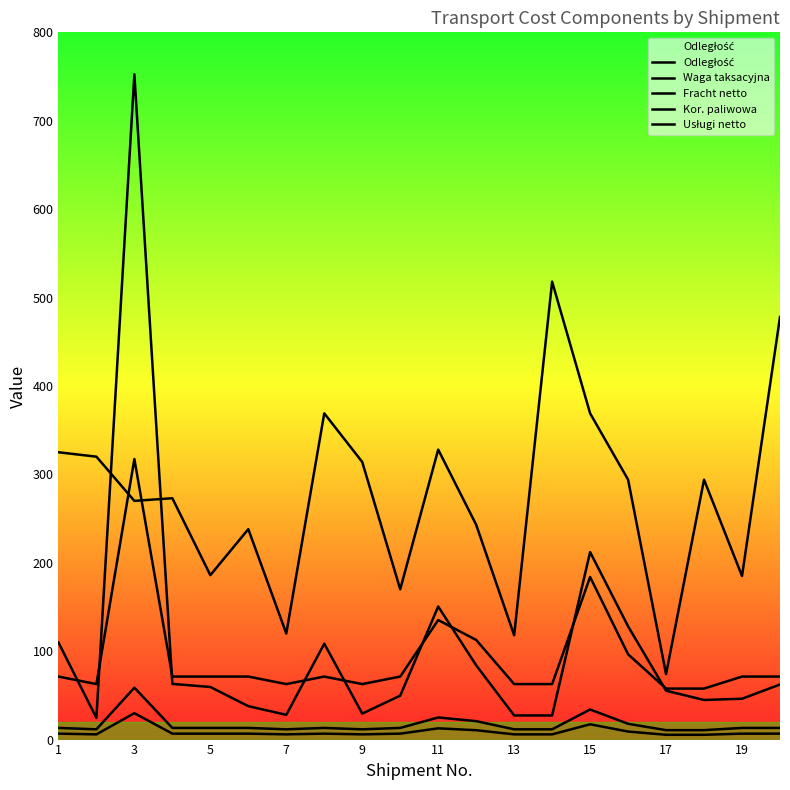

Does the chart display data point markers on the line(s)?

No